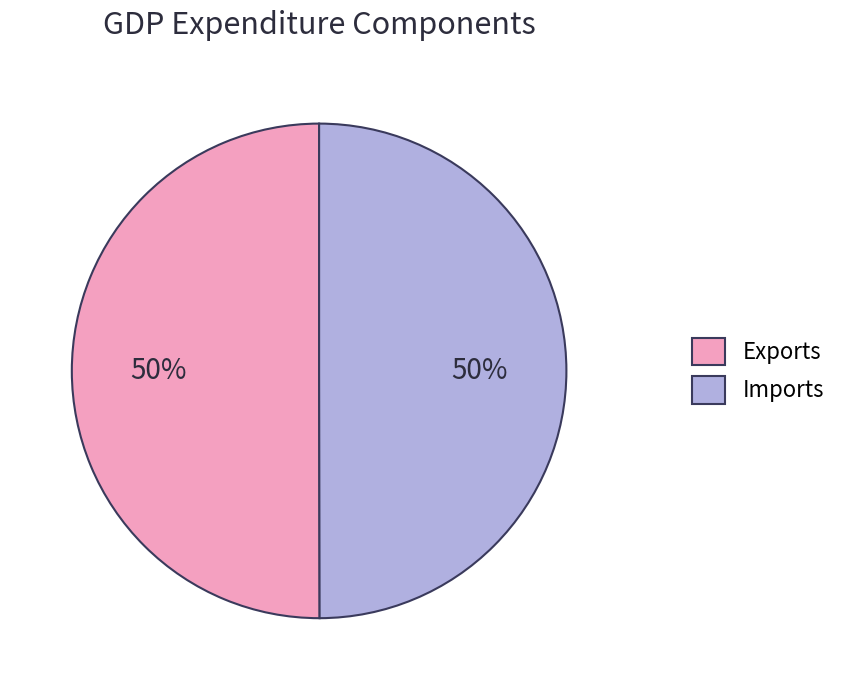

Combined, do Imports and Exports account for over 50%?

Yes